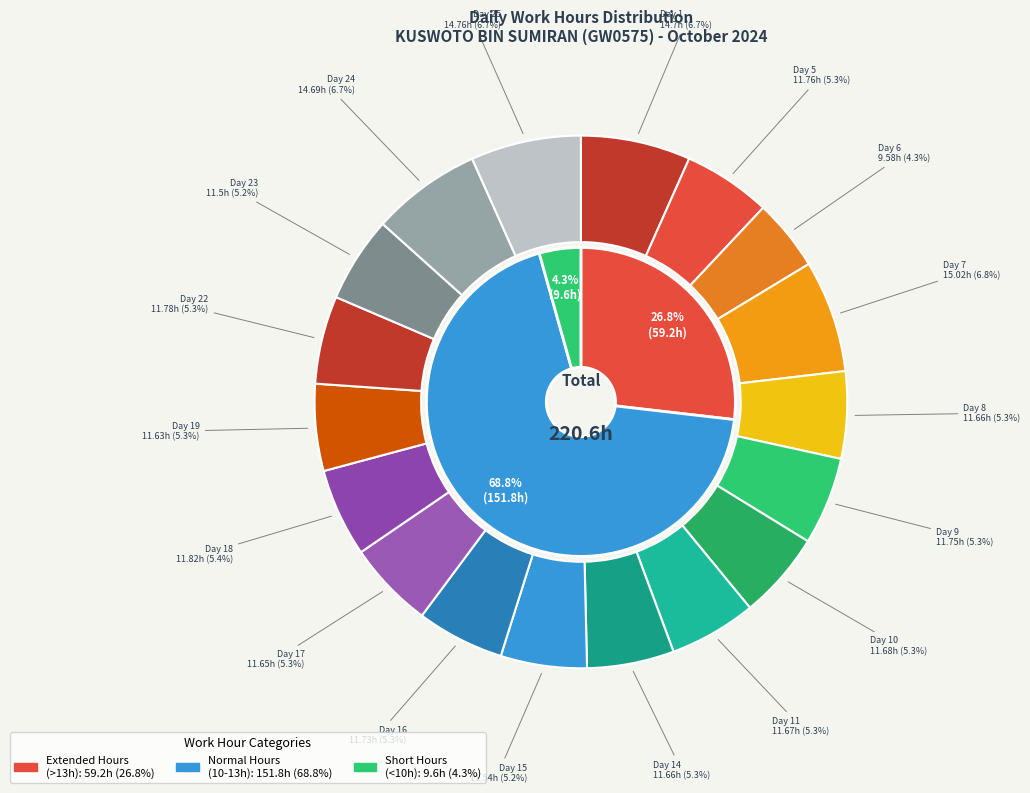

The Day 14 slice represents 12% of the pie. True or false?

False